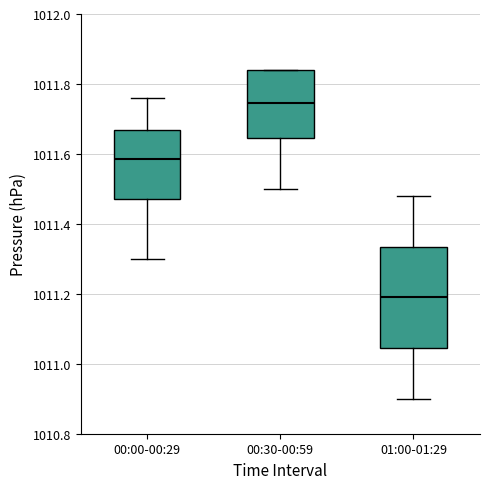

Comparing the boxes themselves (not the whiskers), which one is the tallest?

01:00-01:29